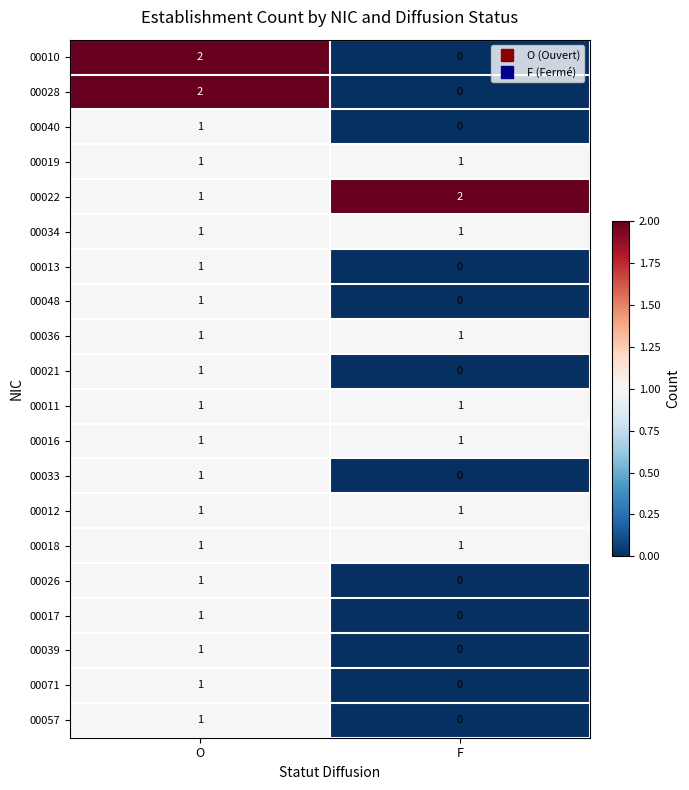

At which category does the chart reach its minimum across all series?

F